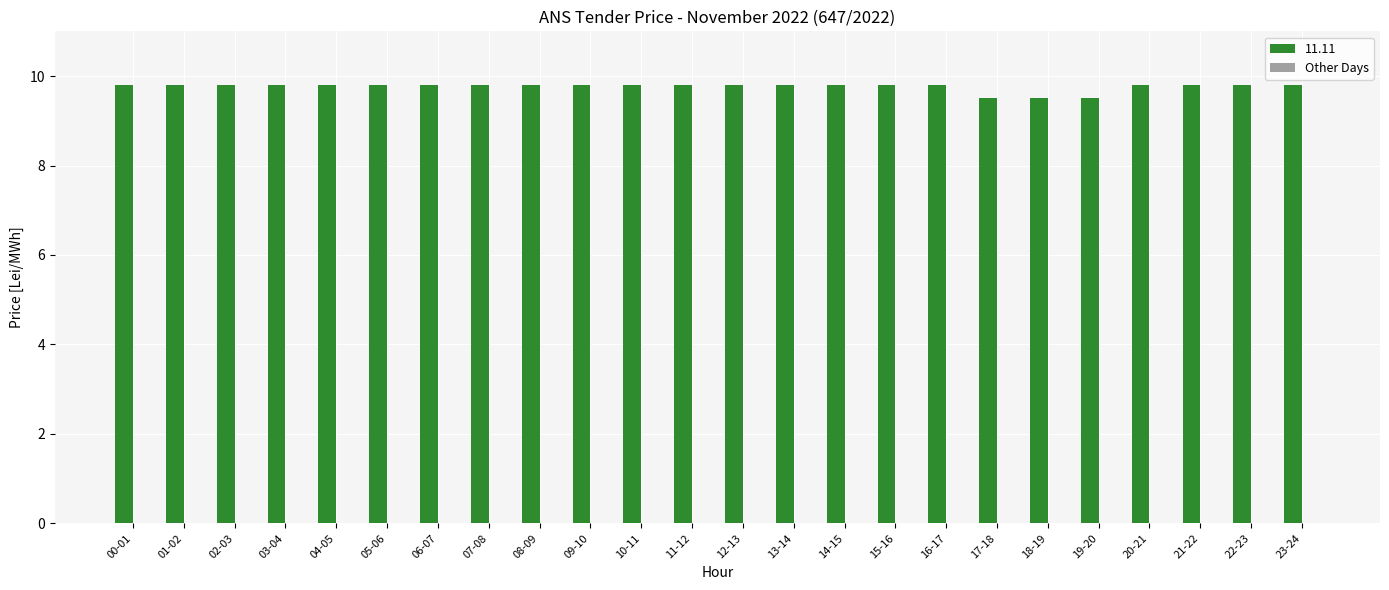

What value does the data have at 04-05?

9.8